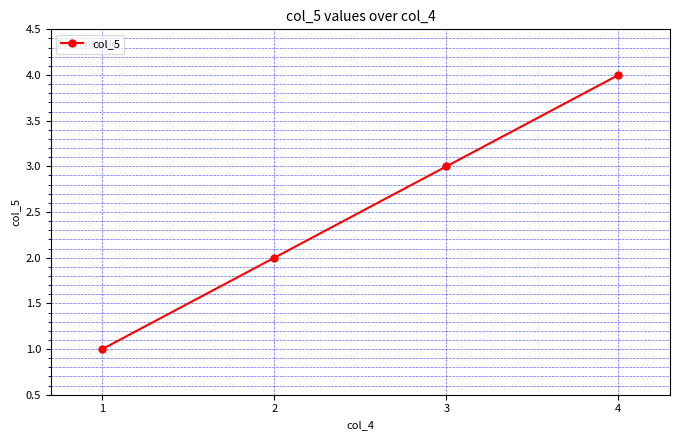

Rank the categories by value from highest to lowest.

4, 3, 2, 1